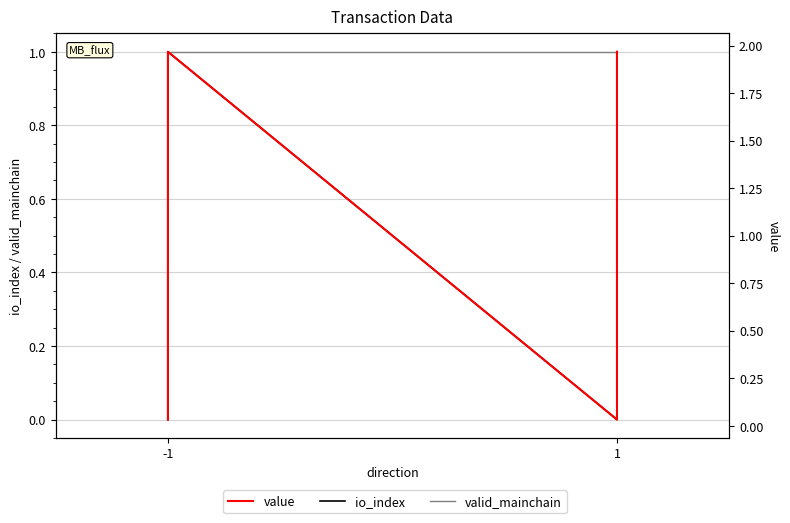

True or false: io_index has a value of 0.0 at -1.

True